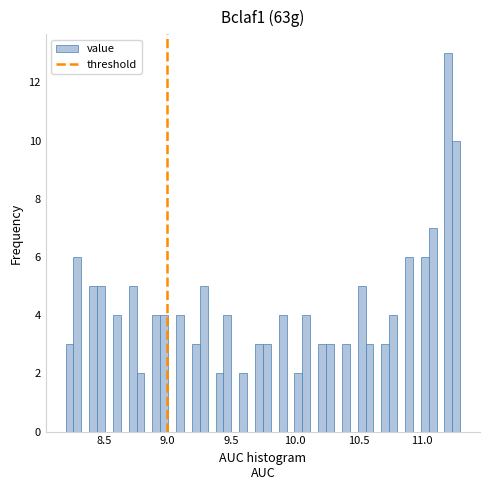

Read against the x-axis, roughly where is the centre of the tallest bar?

11.20